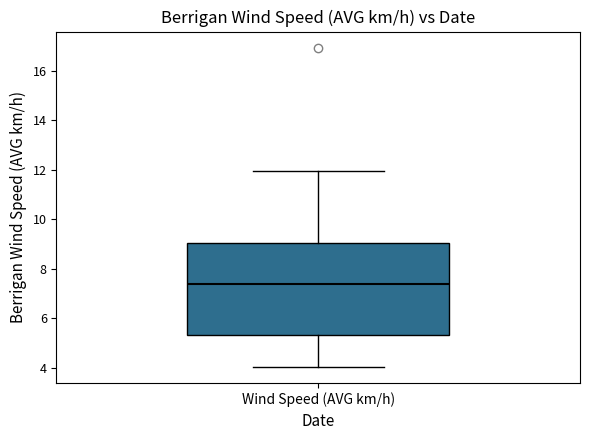

Read this box plot against the y-axis: the position of the median line, the range covered by the box, and the ends of both whiskers. The values are not printed on the chart, so give them approximately, as read against the axis.

median 7.4, box 5.4 to 9.0, whiskers 4.0 to 12.0